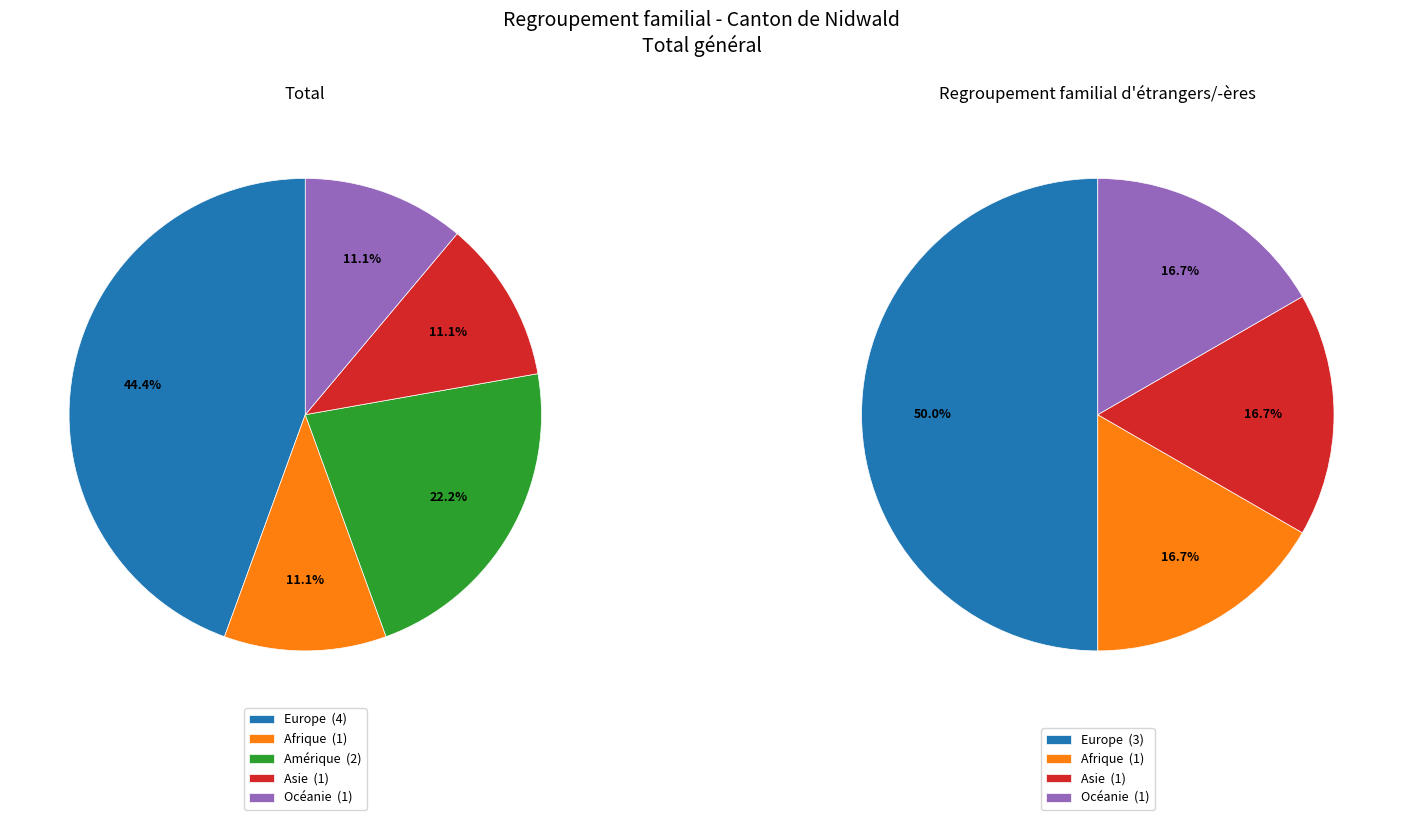

Count the number of slices in the pie.

5